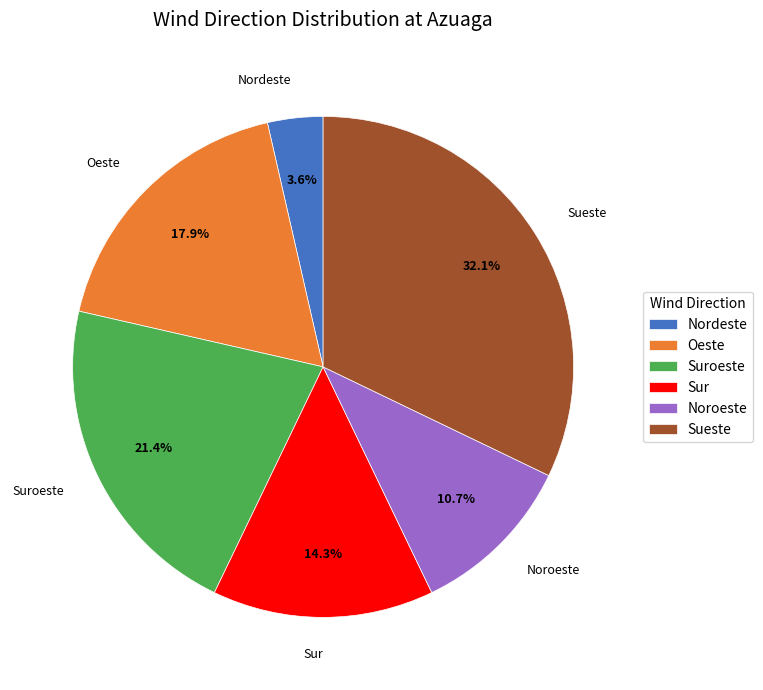

Which slice is the largest?

Sueste